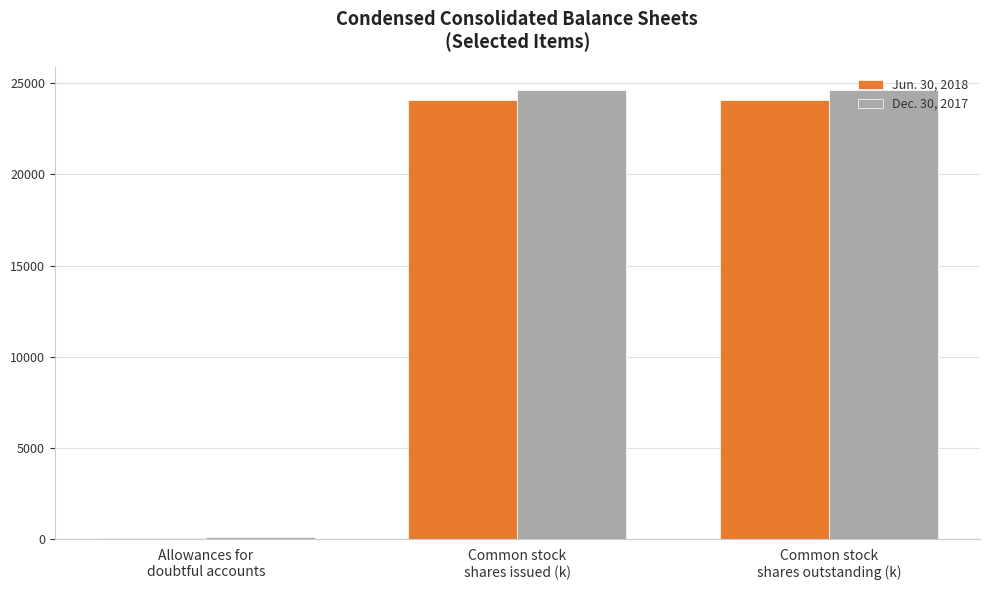

The value of Dec. 30, 2017 at Common stock
shares issued (k) is 24628.7. True or false?

True